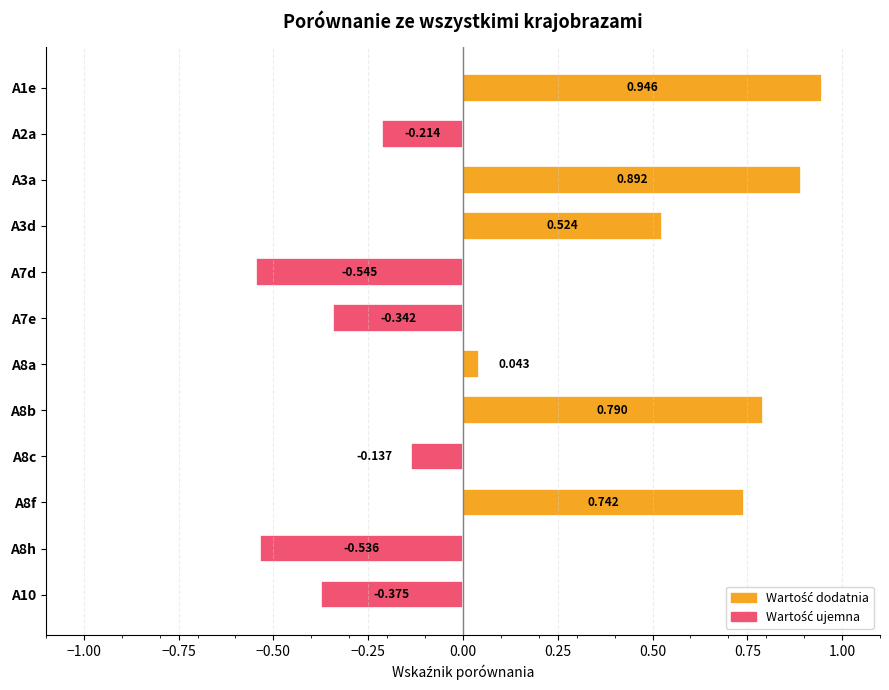

Are the bars horizontal?

Yes